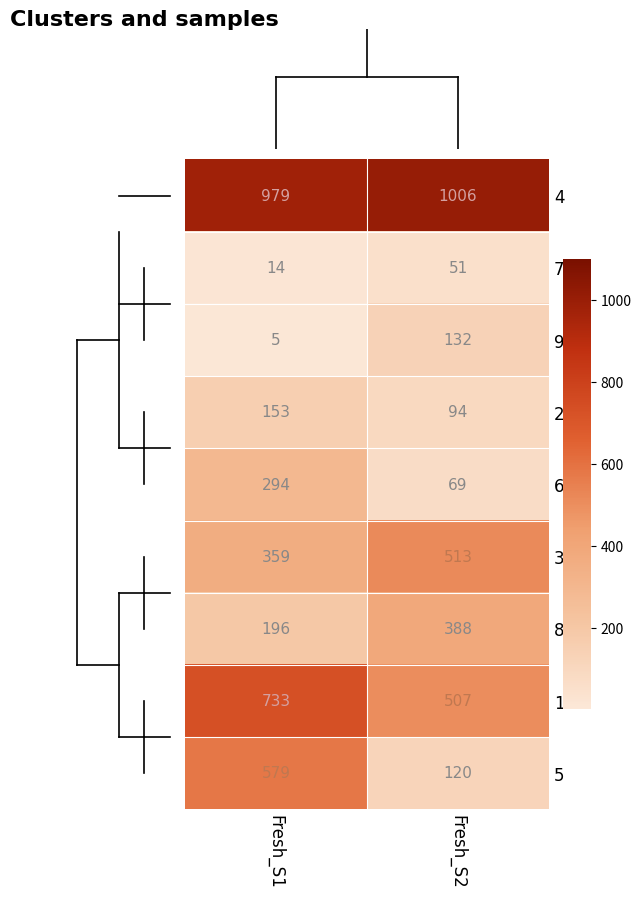

What is the greatest value displayed?

1006